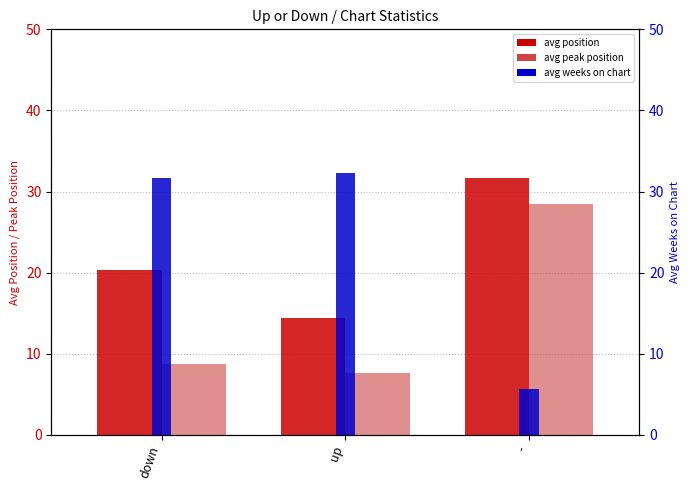

What is the highest value of the avg peak position series?

28.4